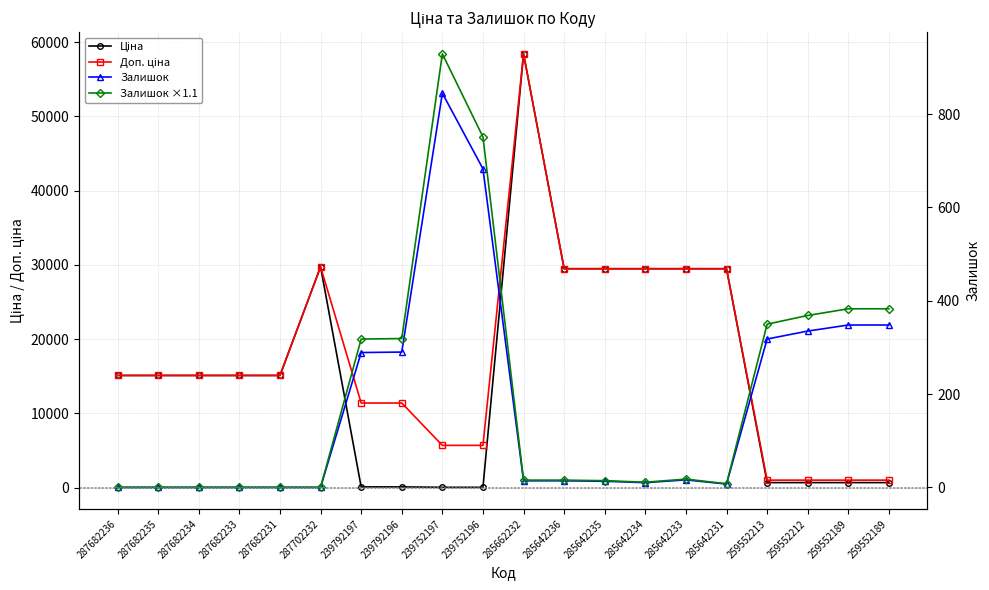

How many categories are shown in the chart?

20